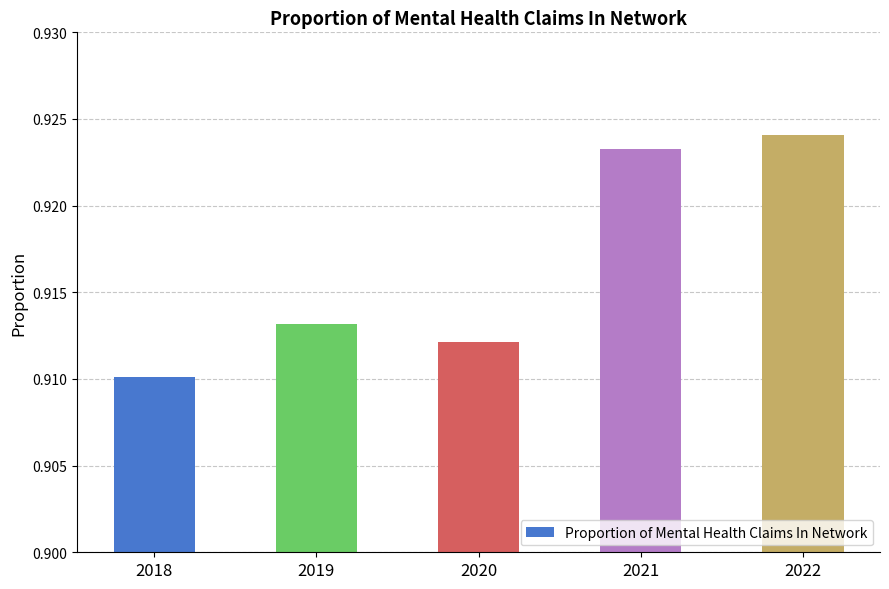

How many categories are shown in the chart?

5